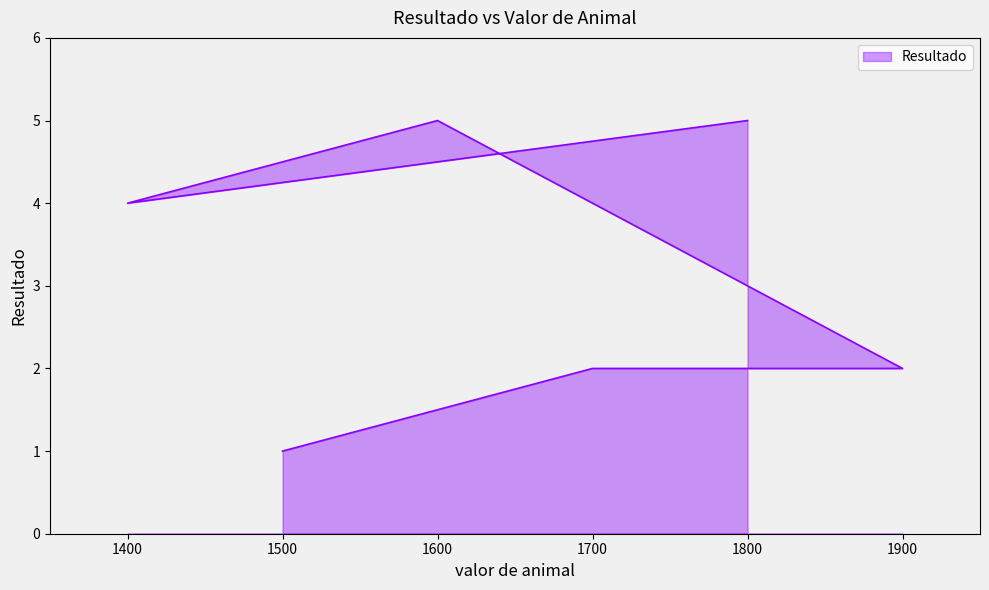

What is the difference between the values at 1400 and 1500?

3